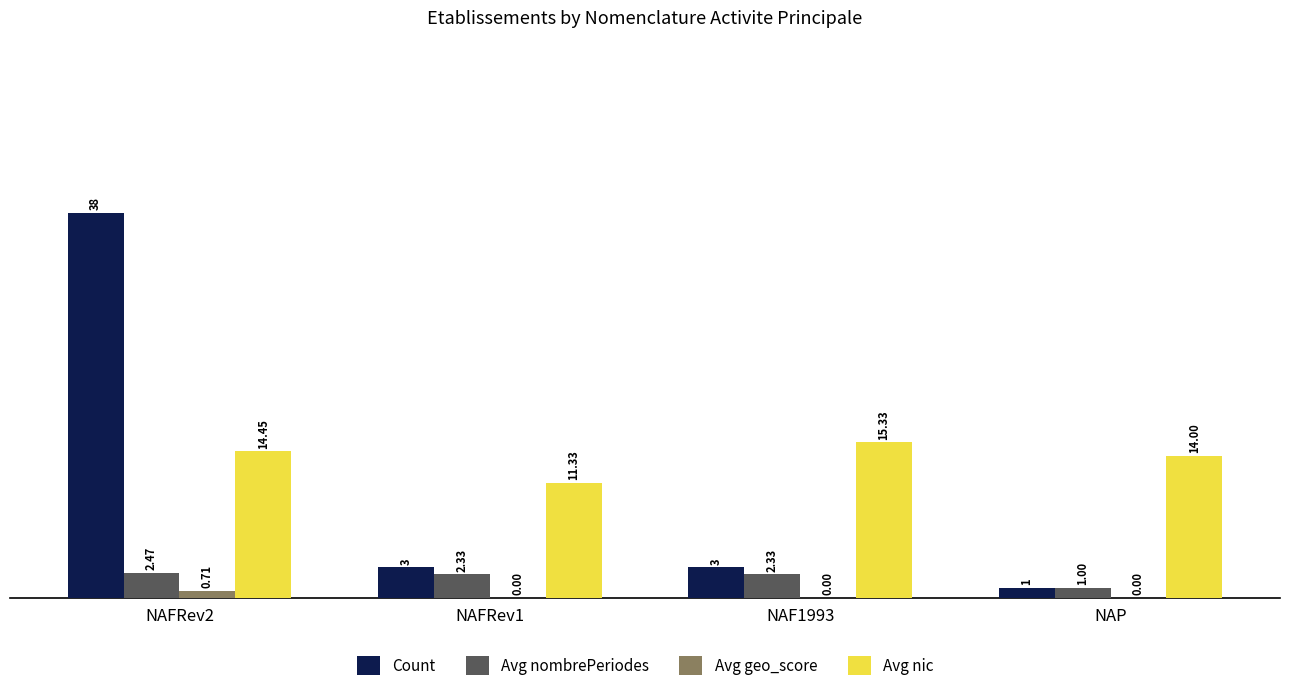

At which category is the sum across all series the highest?

NAFRev2